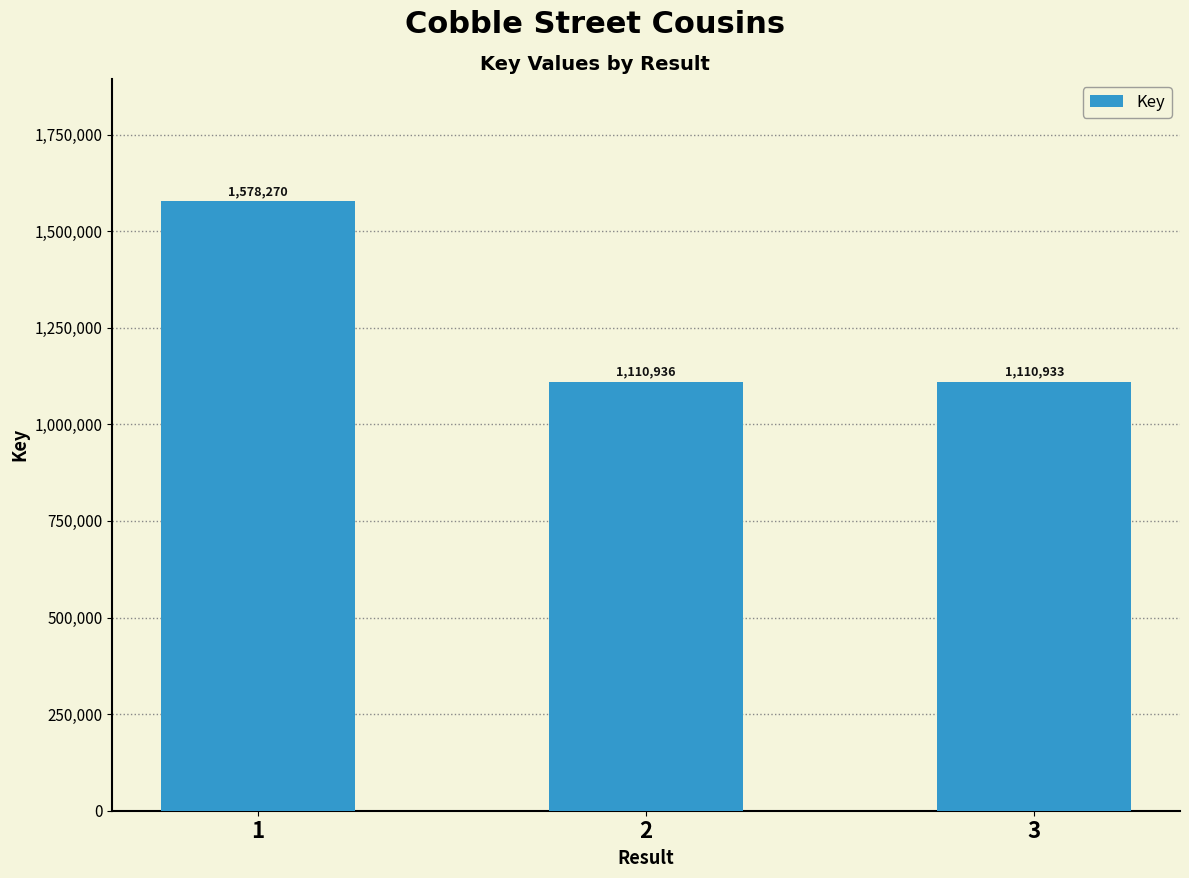

The value at 3 is 764217. True or false?

False